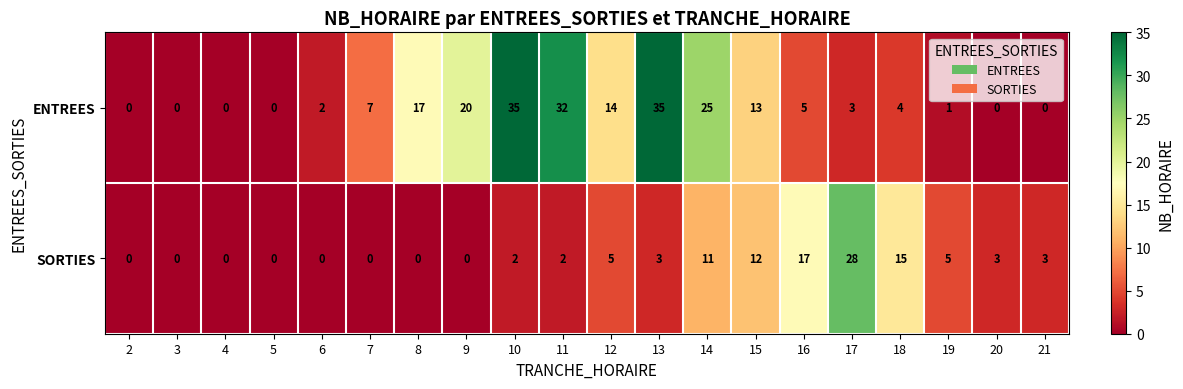

True or false: ENTREES has a value of 1 at 17.

False